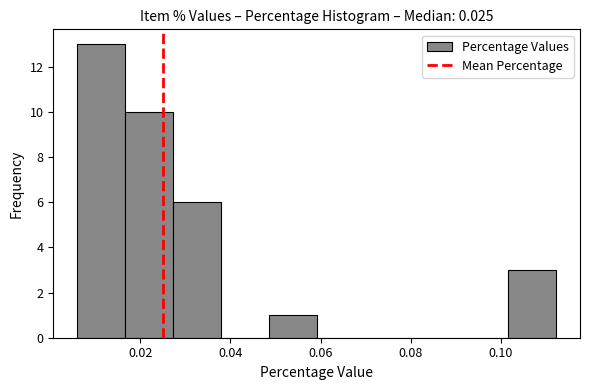

How tall is the bar that spans 0.048 to 0.060 on the x-axis? Neither the bar edges nor the heights are printed on the chart, so give them approximately, as read against the axes.

1